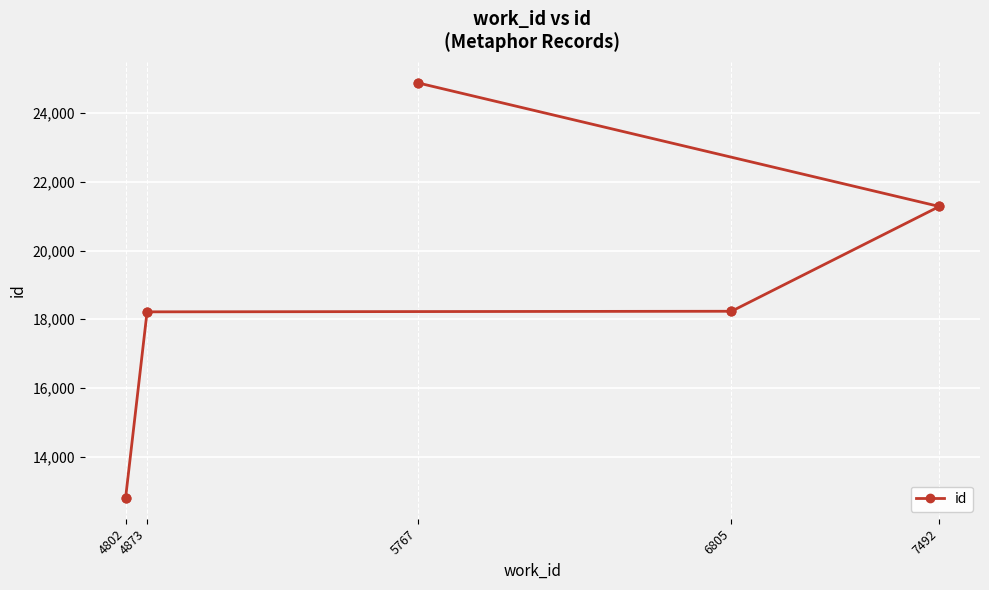

Approximately how many times larger is the value at 4873 compared to 6805?

1.0